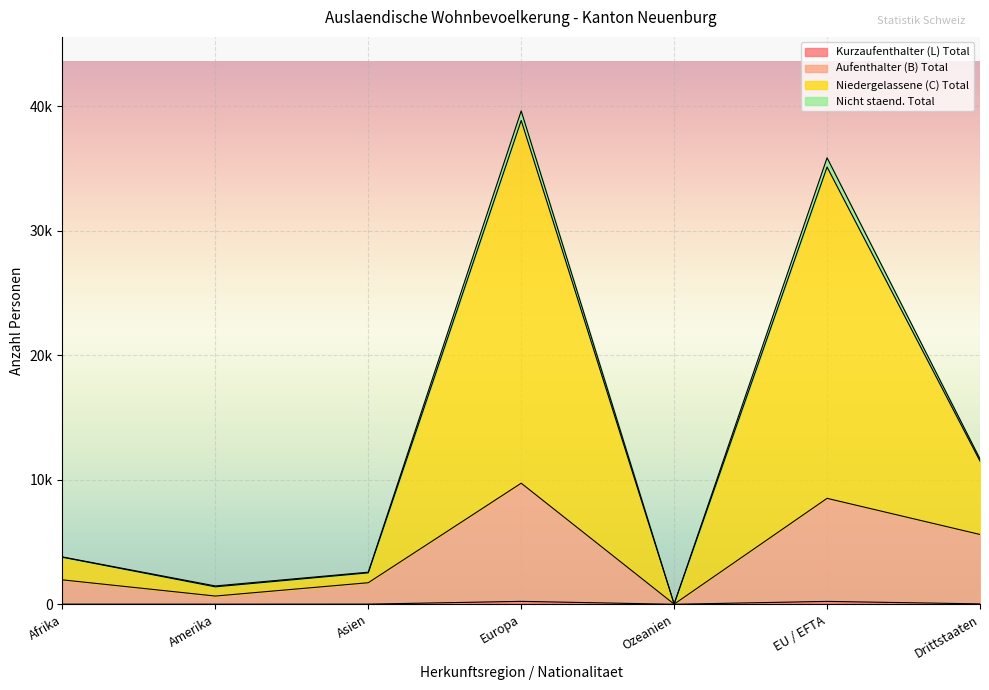

What is the approximate value of Aufenthalter (B) Total at Asien?

1731